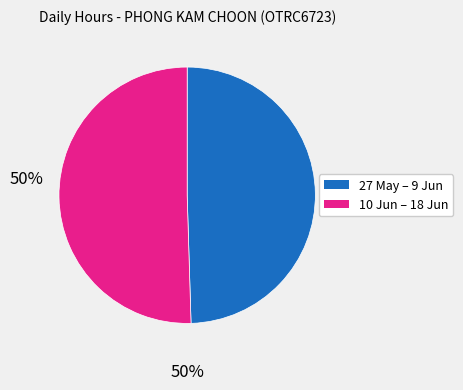

Does any single category account for the majority?

Yes